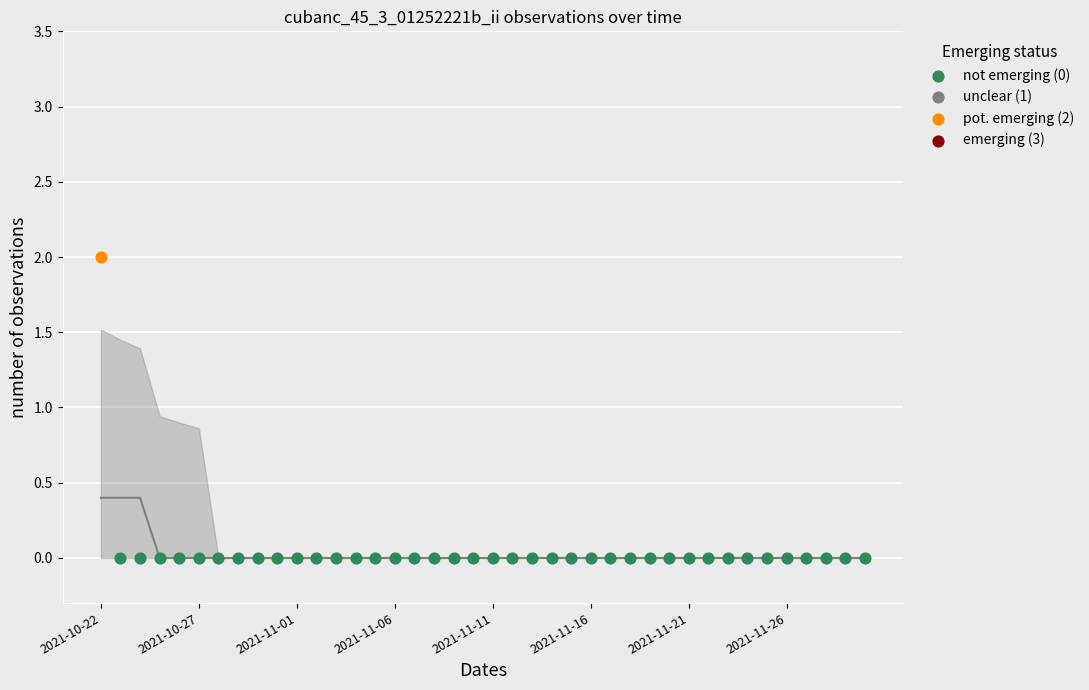

Which has a higher value, 2021-11-05 or 2021-11-14?

2021-11-05